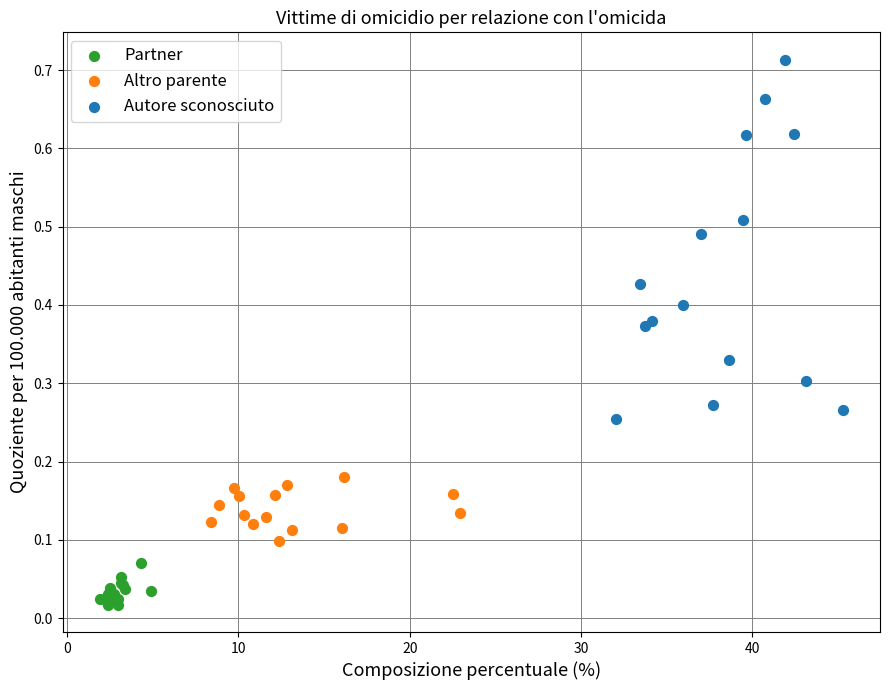

Which series has the largest Y range (max minus min)?

Autore sconosciuto